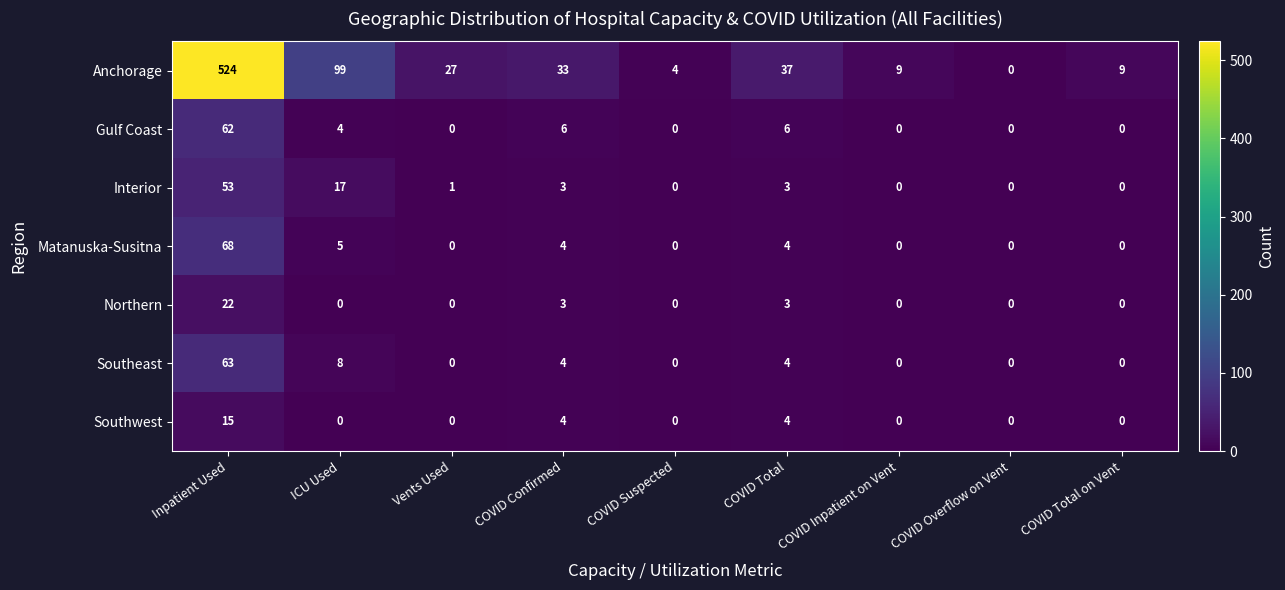

Count the number of categories in the chart.

9